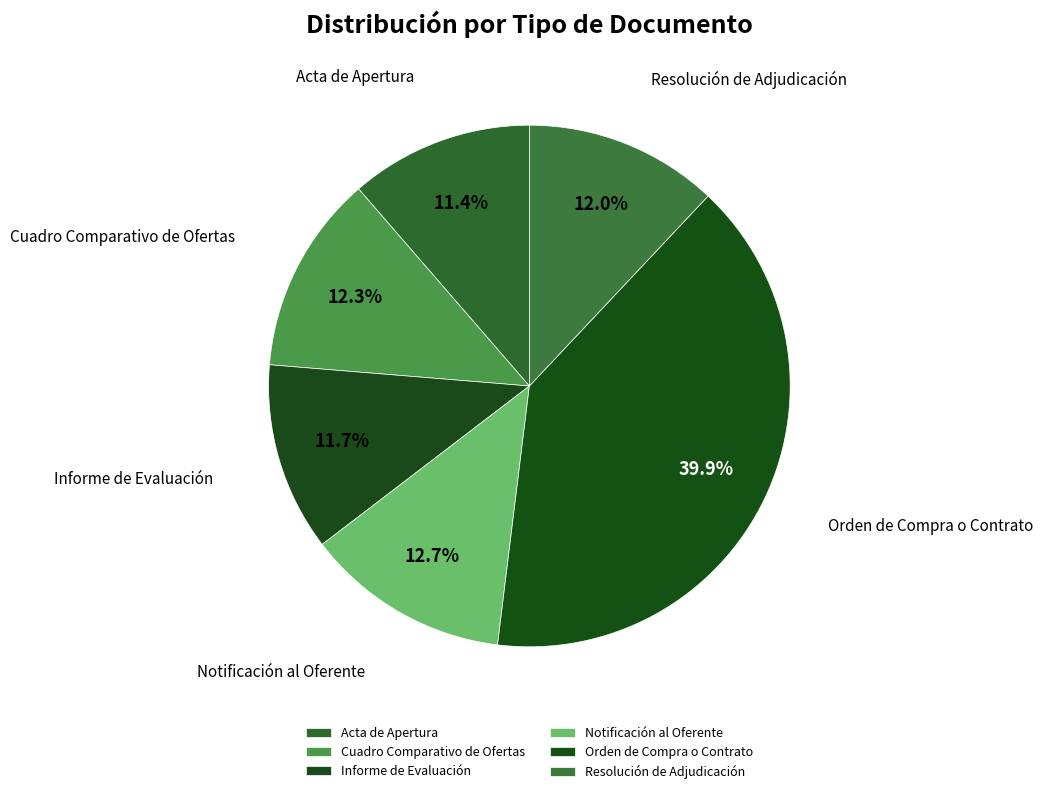

Which slice is the largest?

Orden de Compra o Contrato